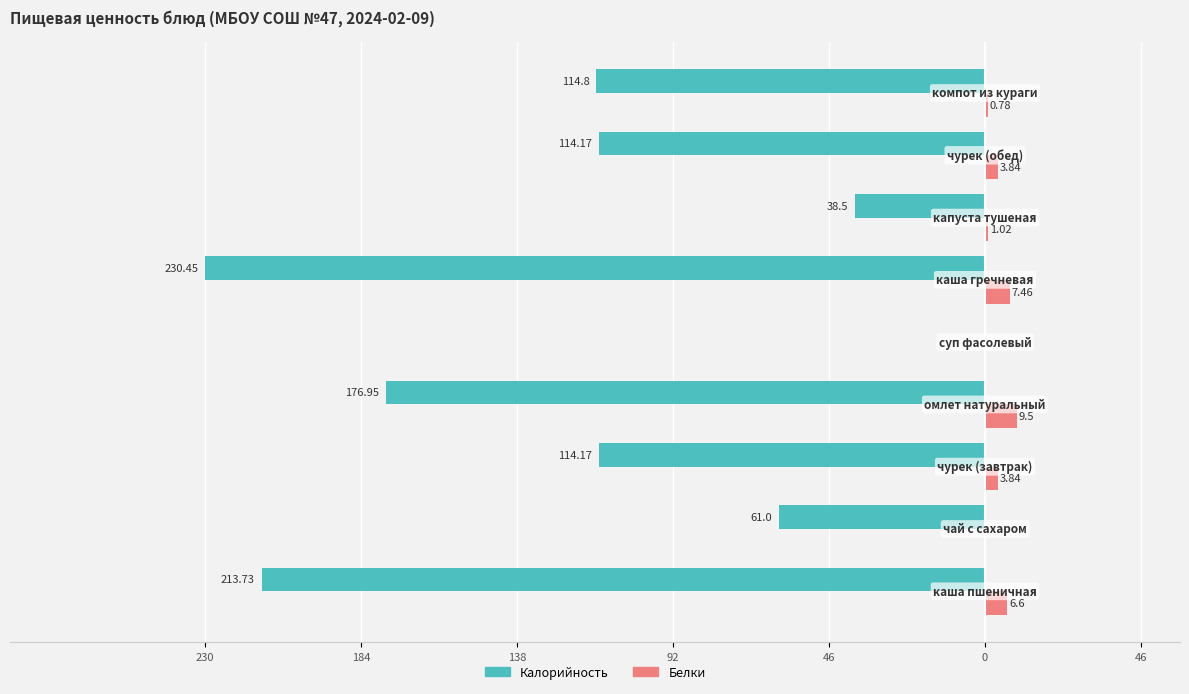

What are all the series names shown in the legend?

Калорийность, Белки